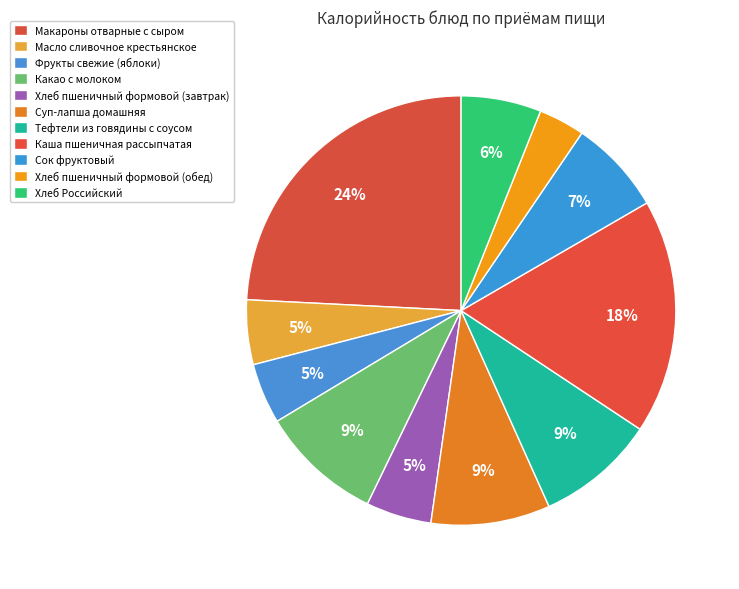

How many segments does this pie chart have?

11